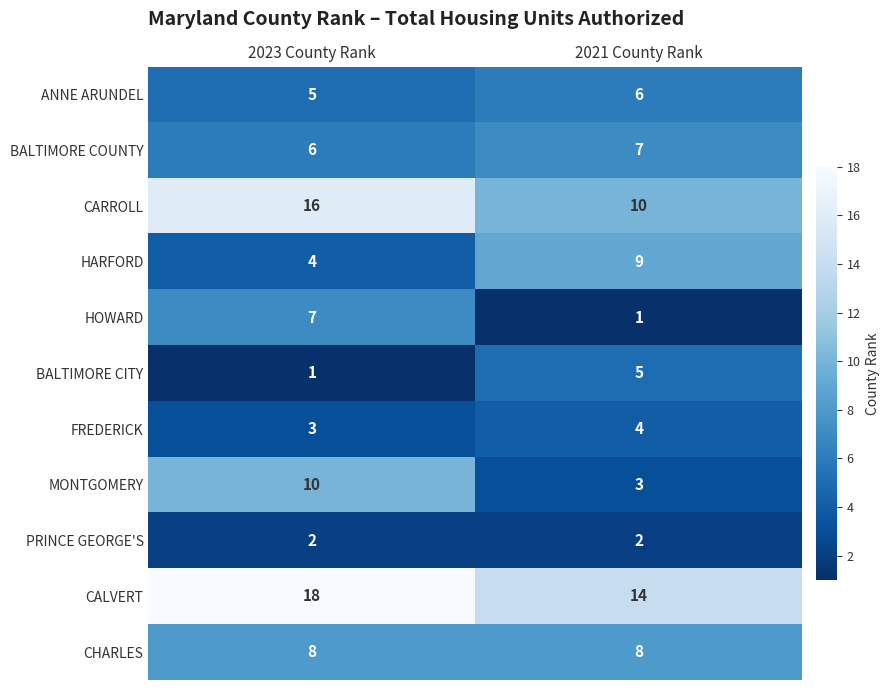

What is the sum of the HARFORD values at 2021 County Rank and 2023 County Rank?

13